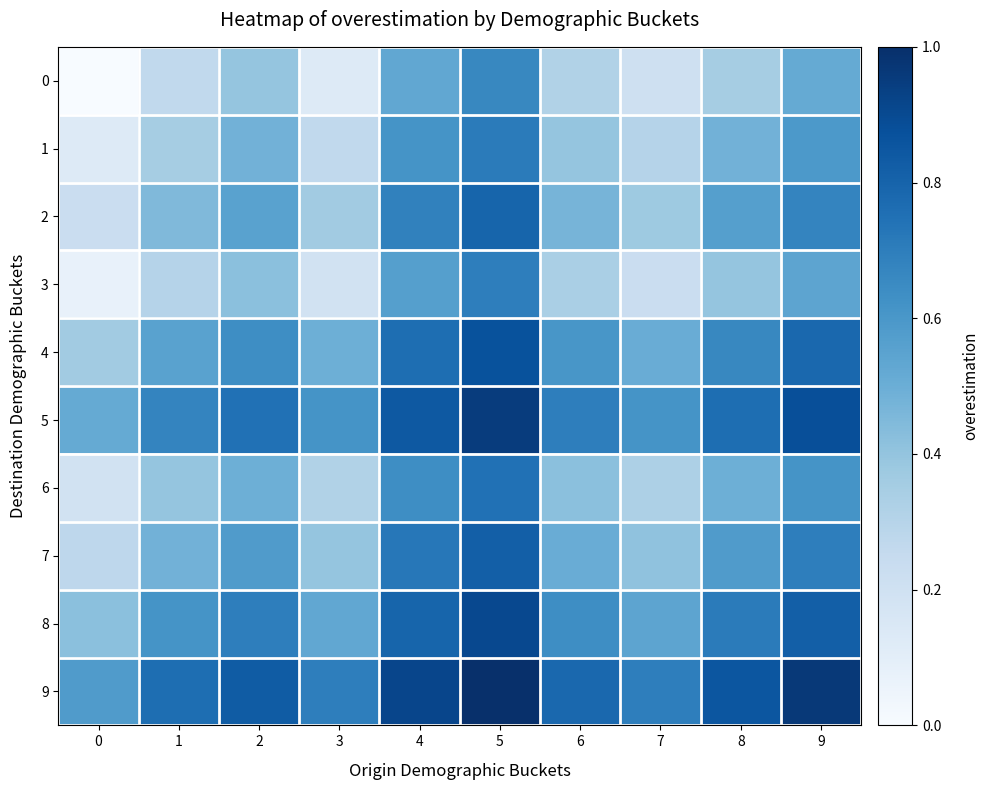

What is the total value across all series at 8?

5.9